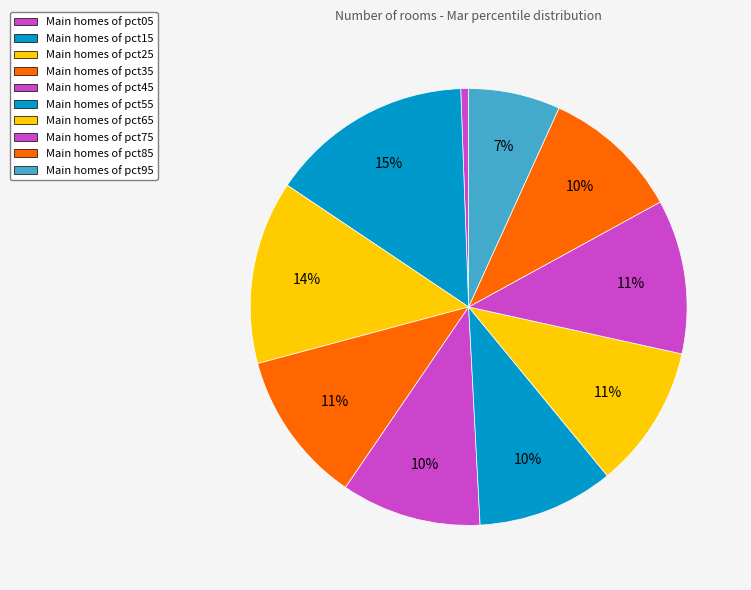

Count the number of slices in the pie.

10